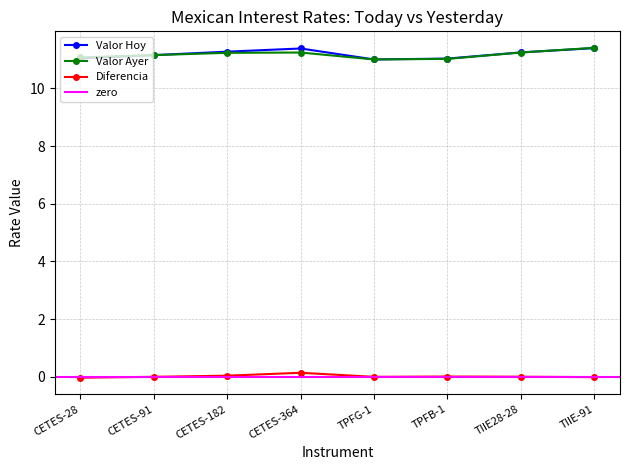

At which label does Diferencia first exceed 0?

CETES-182